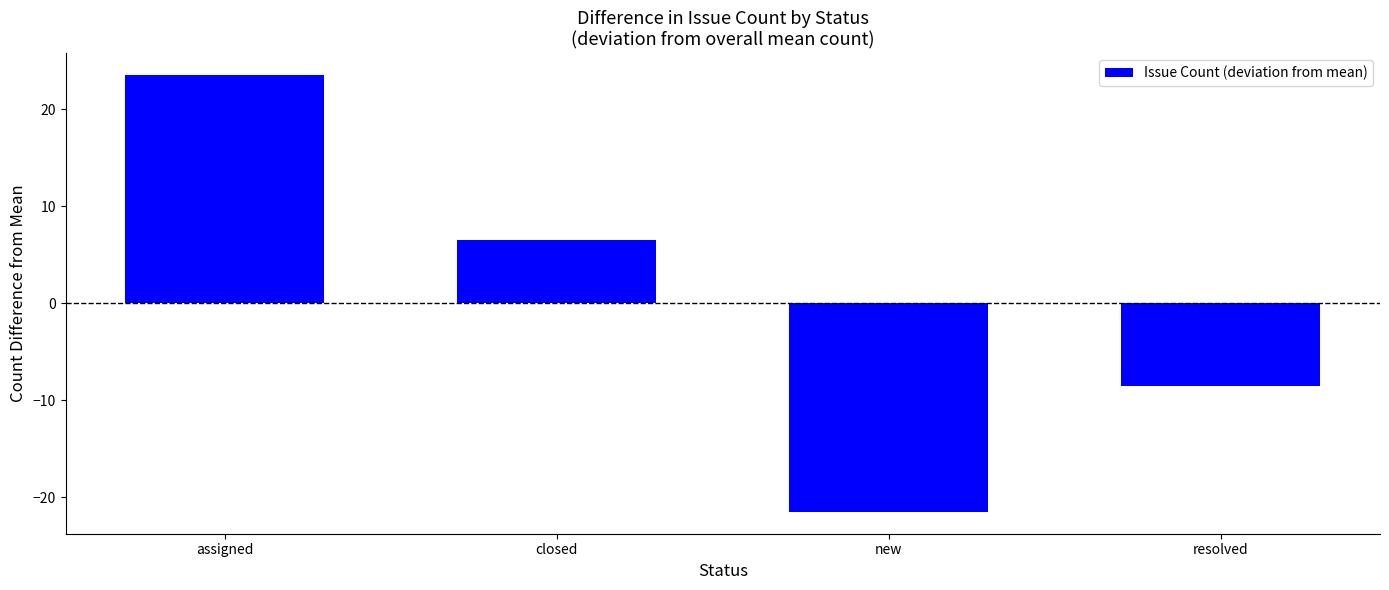

Where does the data first go above 6?

assigned